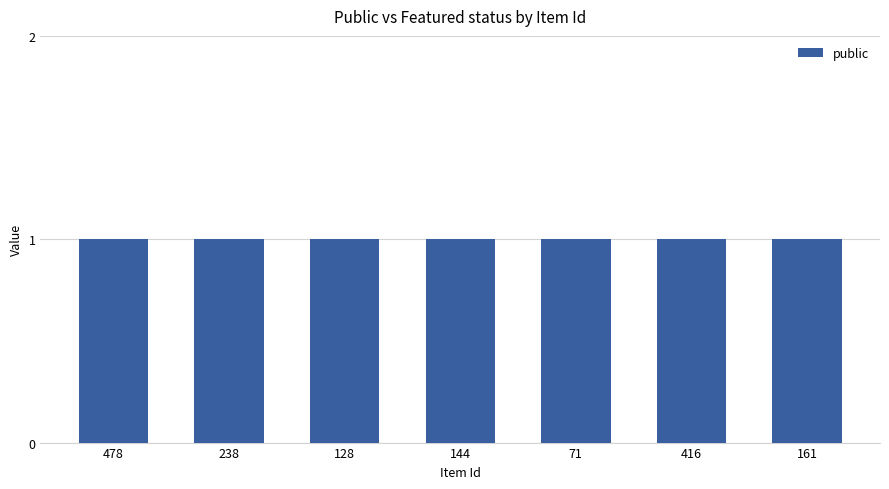

Where is public nearest to the value 1?

478